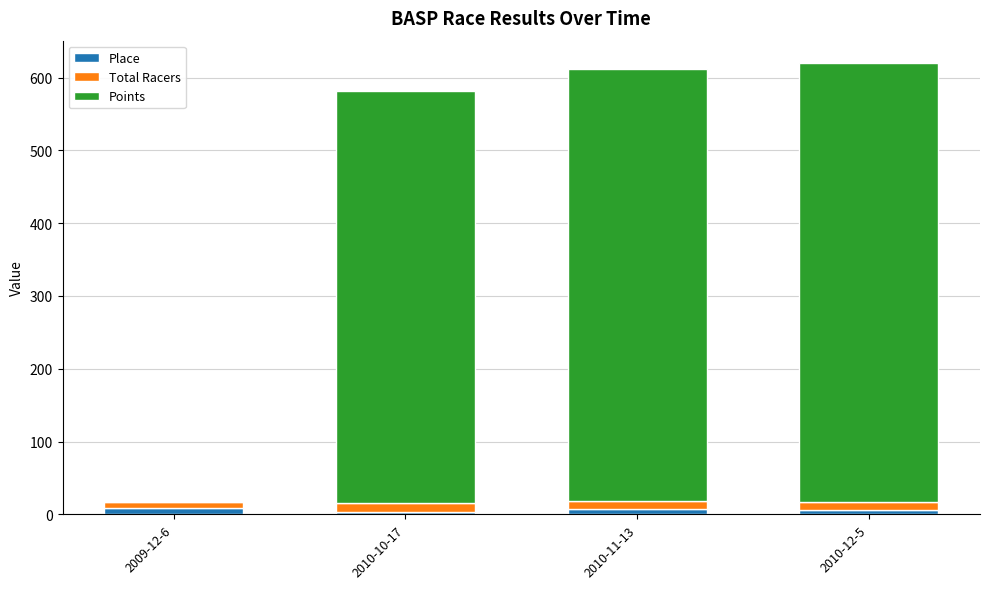

The Place series shows 3.0 at 2010-10-17. True or false?

True